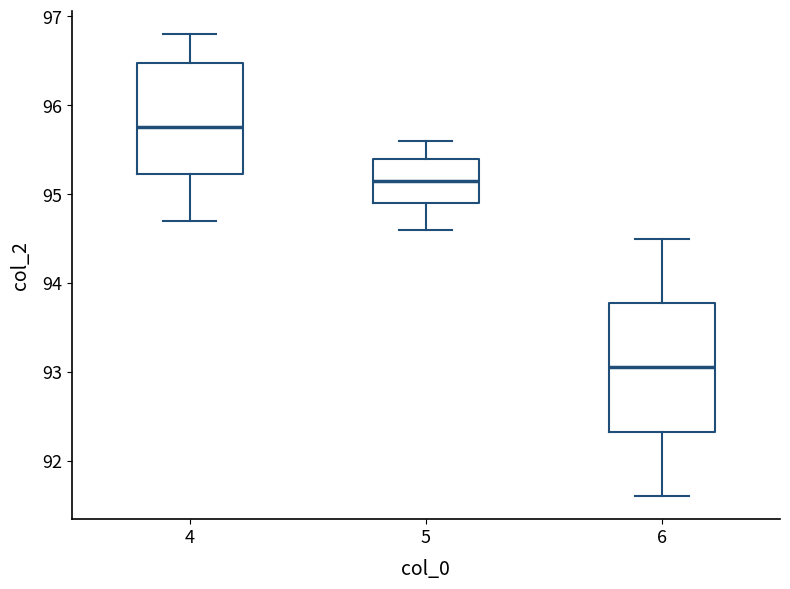

Reading left to right, read every box against the y-axis: the position of its median line, the range the box covers, and the ends of its whiskers. The values are not printed on the chart, so give them approximately, as read against the axis.

4: median 95.8, box 95.2 to 96.5, whiskers 94.7 to 96.8
5: median 95.2, box 94.9 to 95.4, whiskers 94.6 to 95.6
6: median 93.1, box 92.3 to 93.8, whiskers 91.6 to 94.5